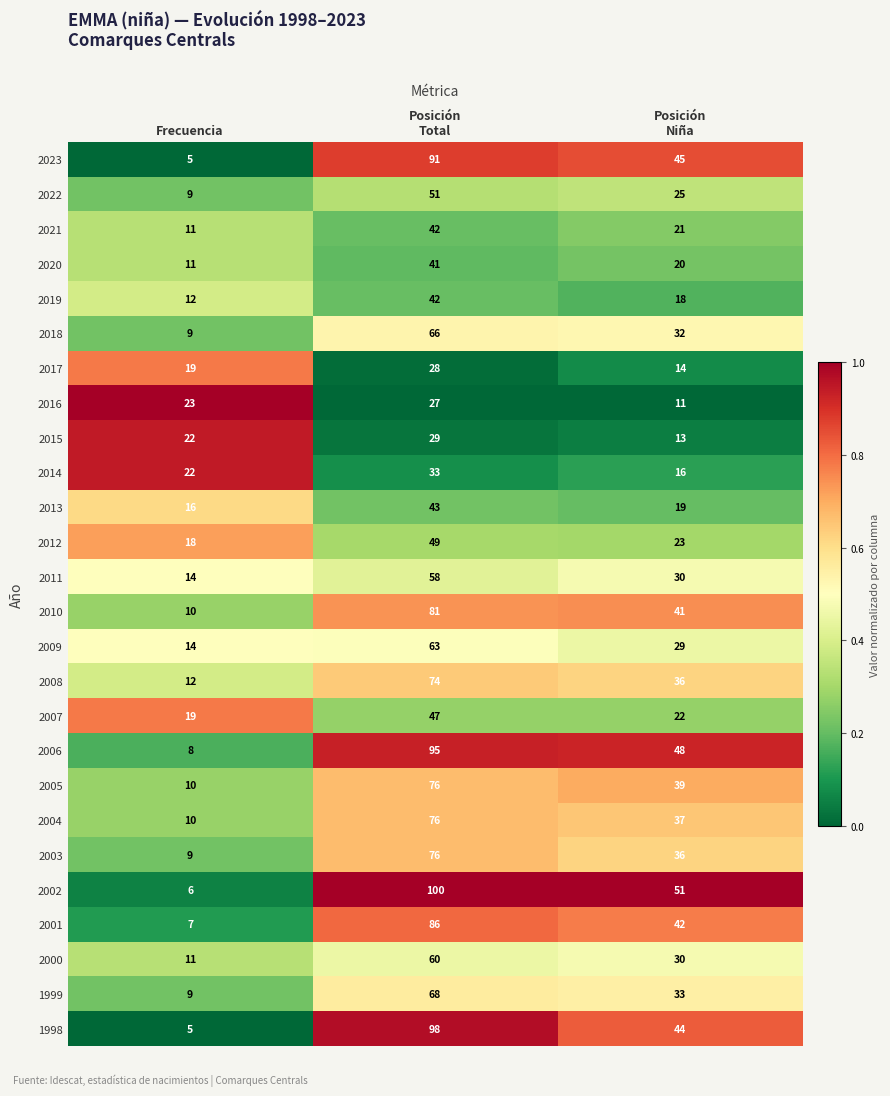

How many series are shown in this chart?

26